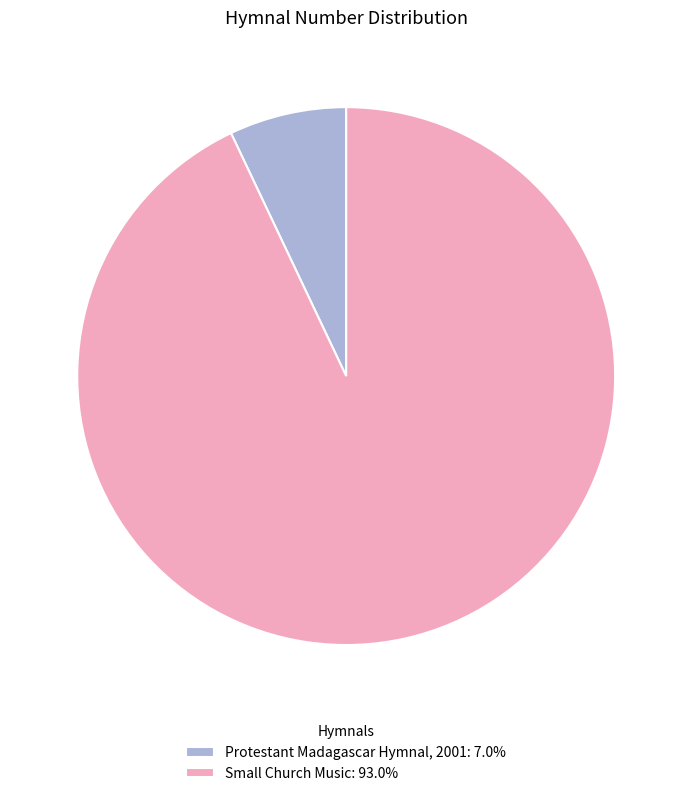

Which category accounts for the majority?

Small Church Music